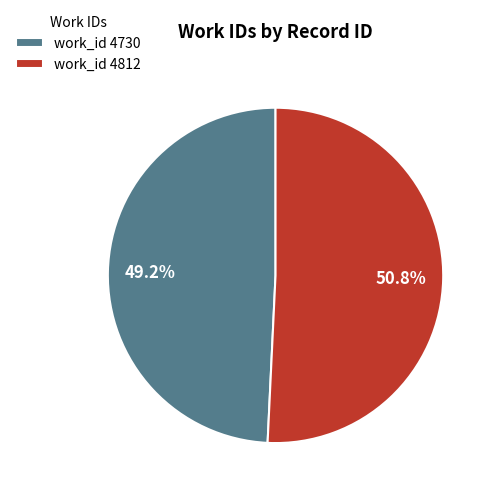

To the nearest percent, what is the average slice percentage?

50%